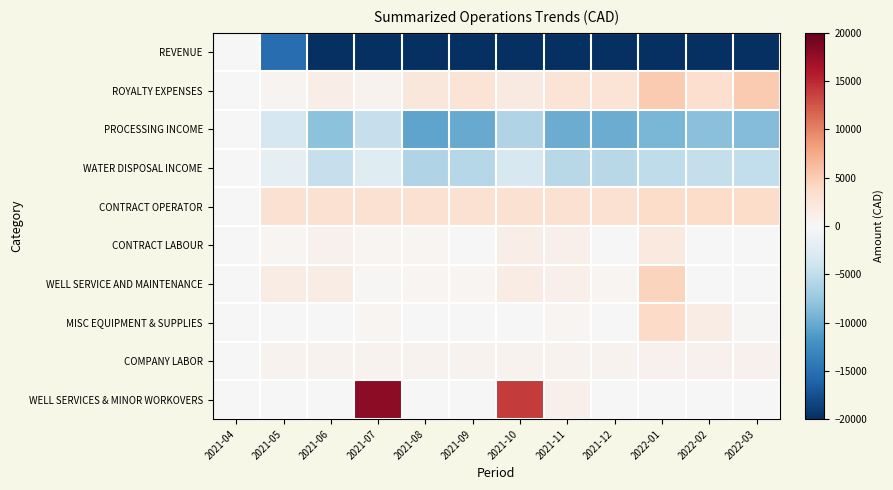

At which category is the sum across all series the highest?

2021-04